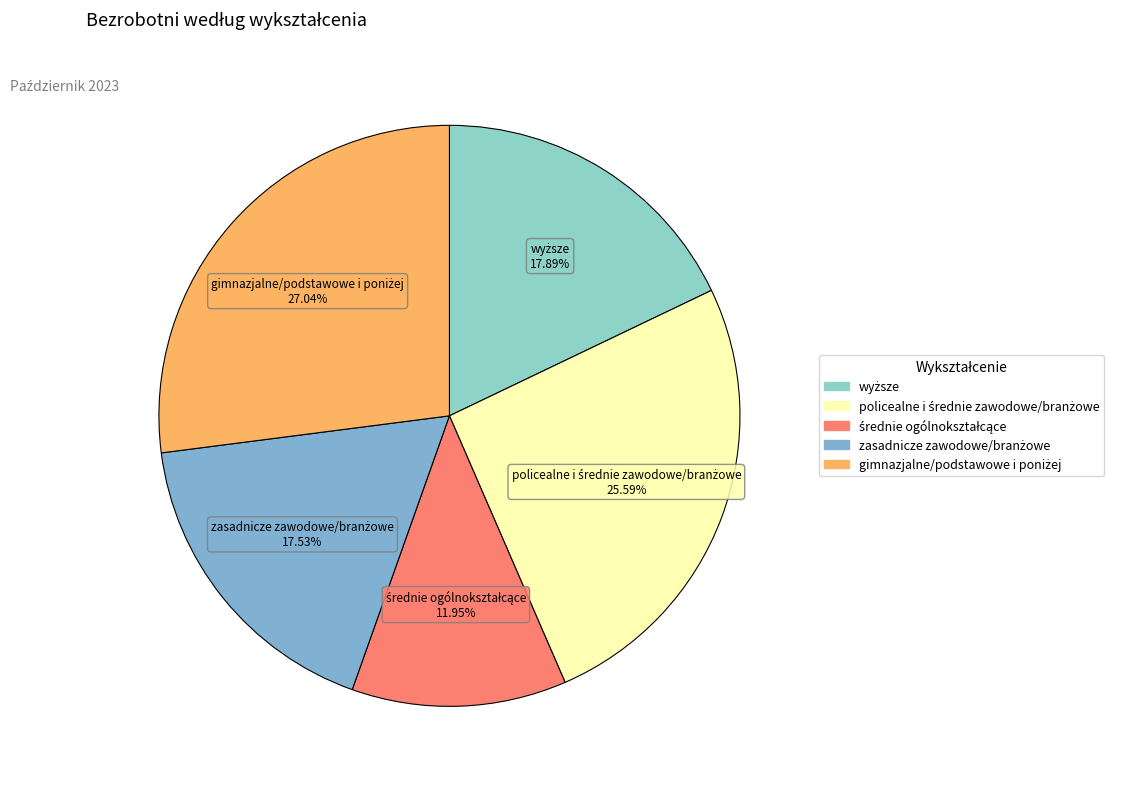

Does any single category account for the majority?

No